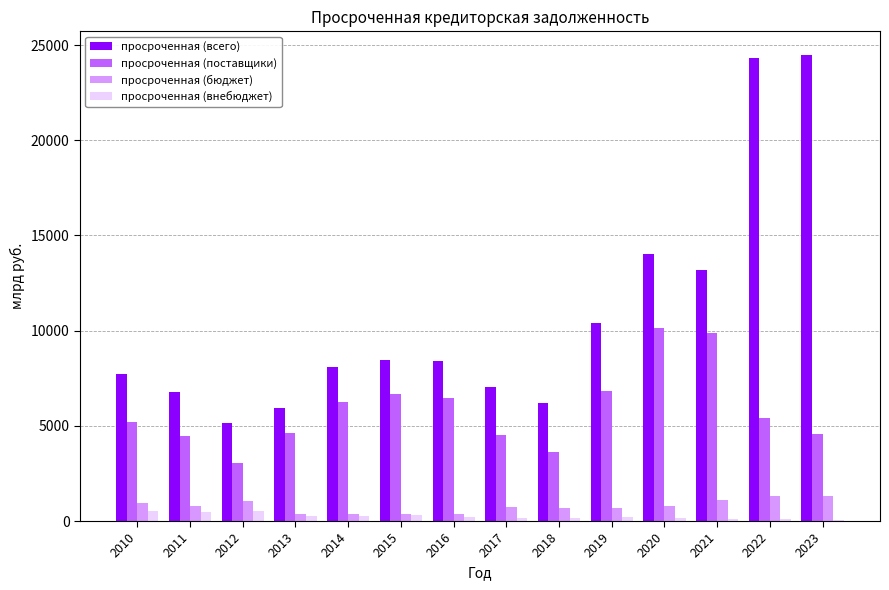

The просроченная (поставщики) series shows 2839.7 at 2014. True or false?

False